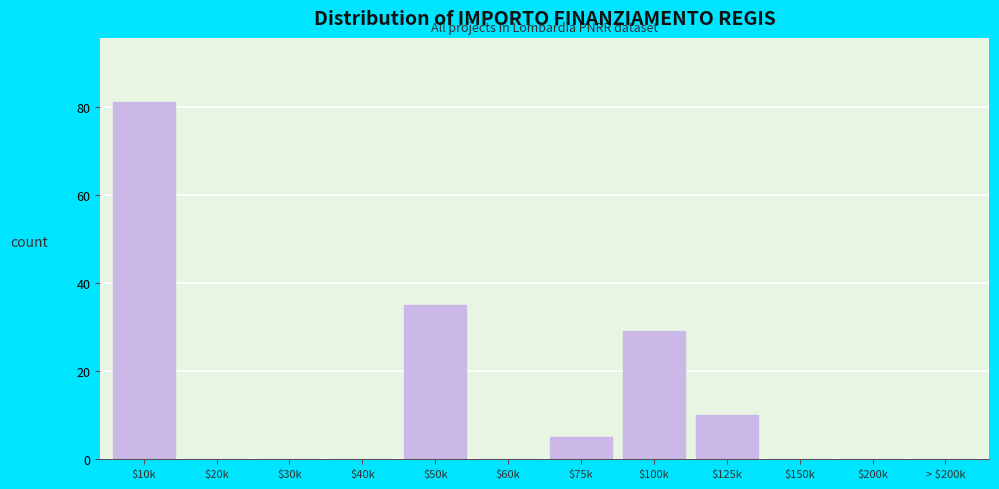

What is the sum of all values?

160